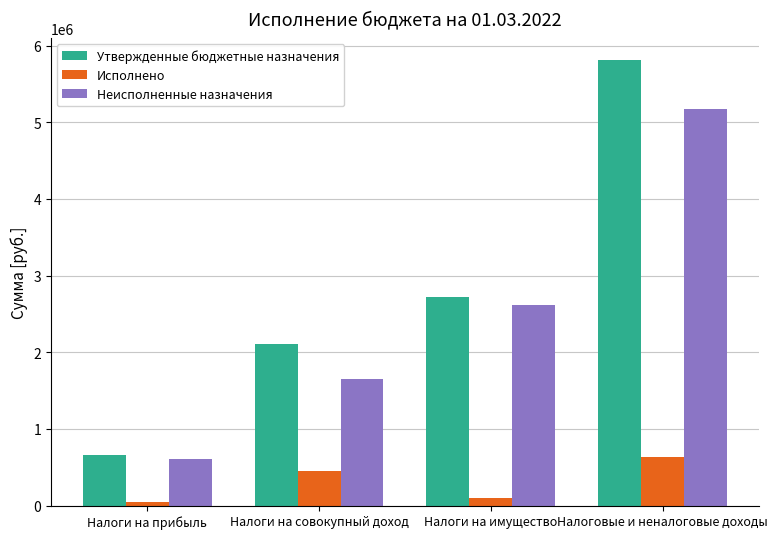

Which series has the widest spread of values?

Утвержденные бюджетные назначения